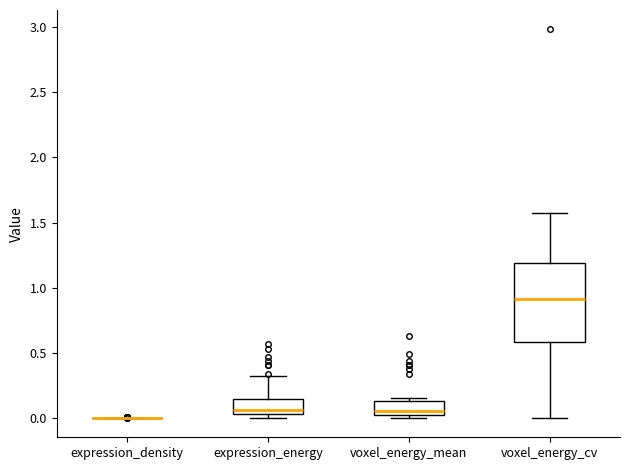

Reading left to right, transcribe this box plot: for each box, give where its median line is, the range the box spans, and where its two whiskers end, as read against the y-axis. The values are not printed on the chart, so give them approximately, as read against the axis.

expression_density: box collapsed to a line at 0.00, whiskers 0.00 to 0.00
expression_energy: median 0.05 (just above the box's lower edge), box 0.05 to 0.15, whiskers 0.00 to 0.30
voxel_energy_mean: median 0.05, box 0.00 to 0.15, whiskers 0.00 (just below the box's lower edge) to 0.15 (just above the box's upper edge)
voxel_energy_cv: median 0.90, box 0.60 to 1.20, whiskers 0.00 to 1.60